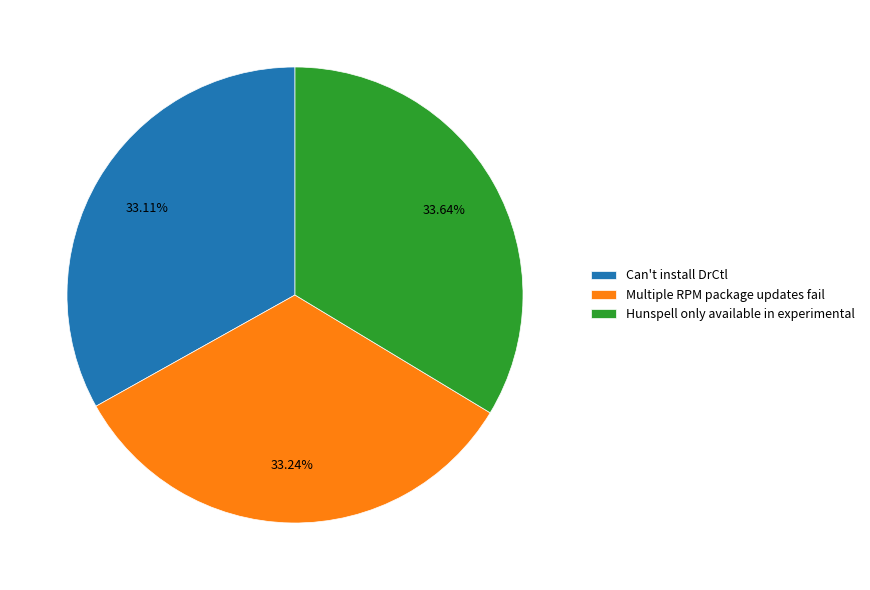

The Multiple RPM package updates fail slice represents 33% of the pie. True or false?

True